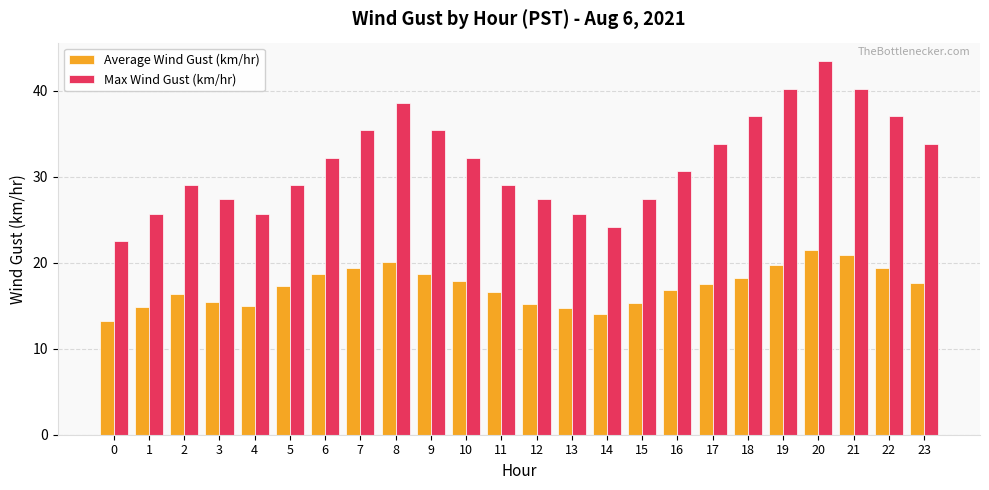

Does the chart contain any negative values?

No